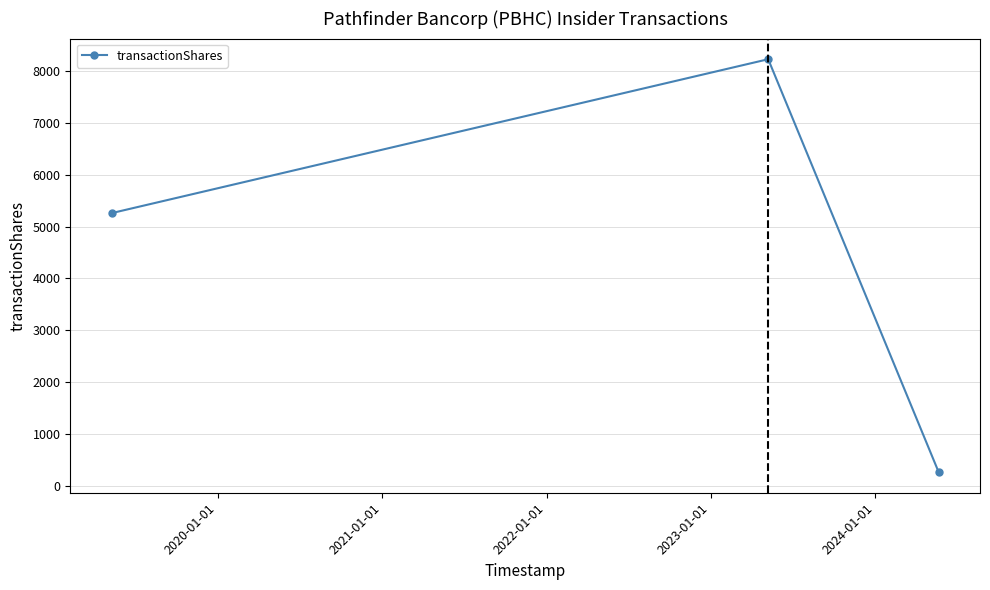

What is the value of the 2nd point from the left?

8236